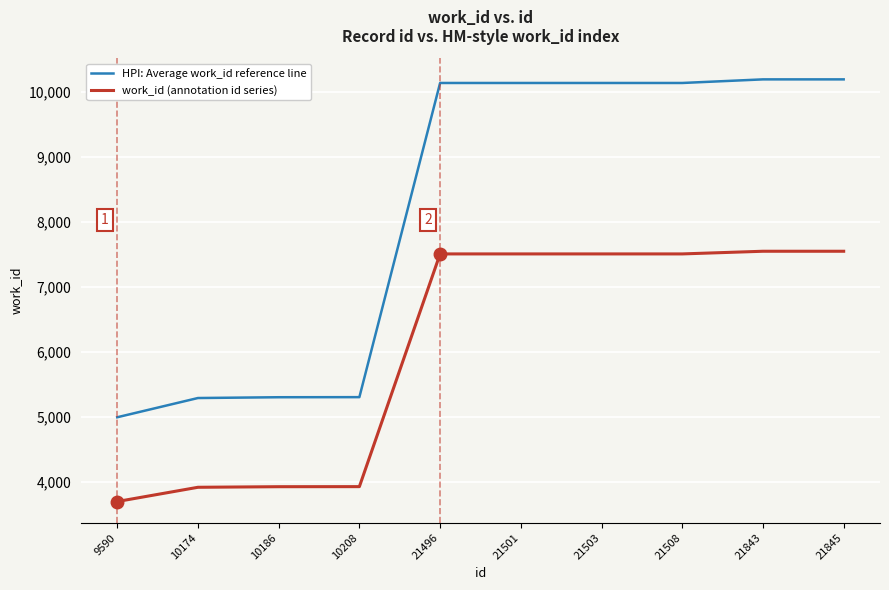

What is the sum of the HPI: Average work_id reference line values at 21503 and 21508?

20268.9